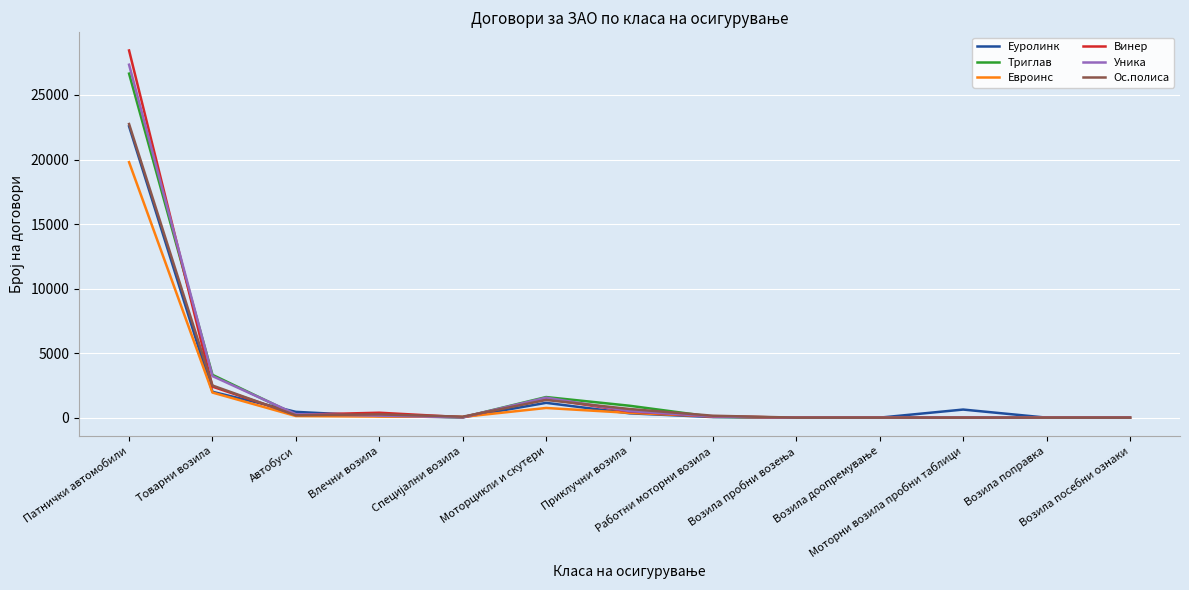

What is the maximum value for Винер?

28448